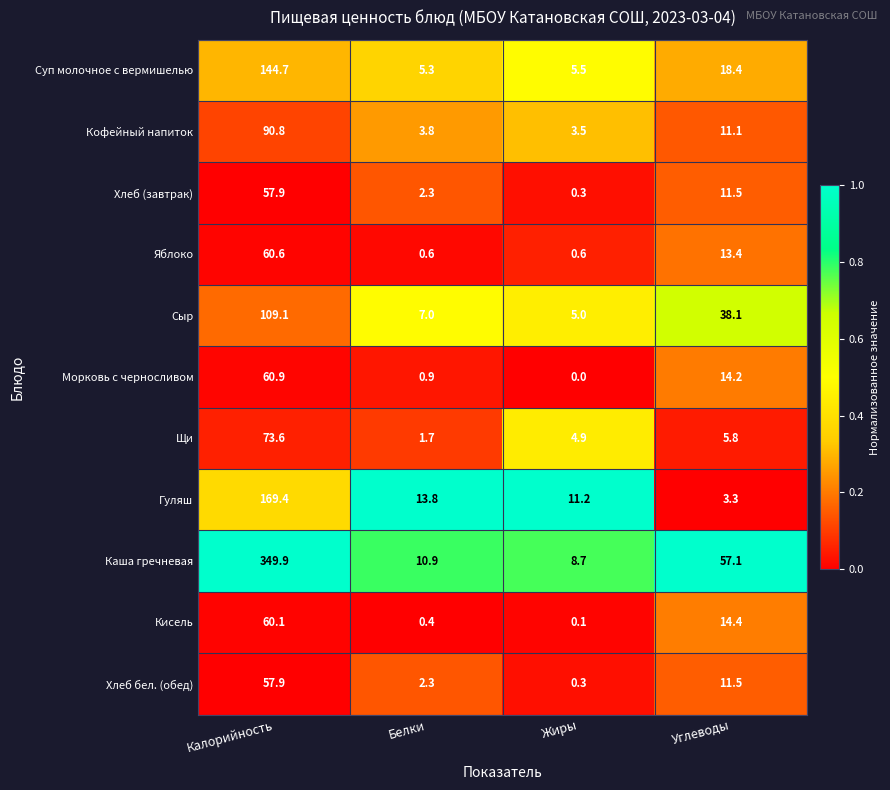

At which label is Морковь с черносливом closest to 30?

Углеводы